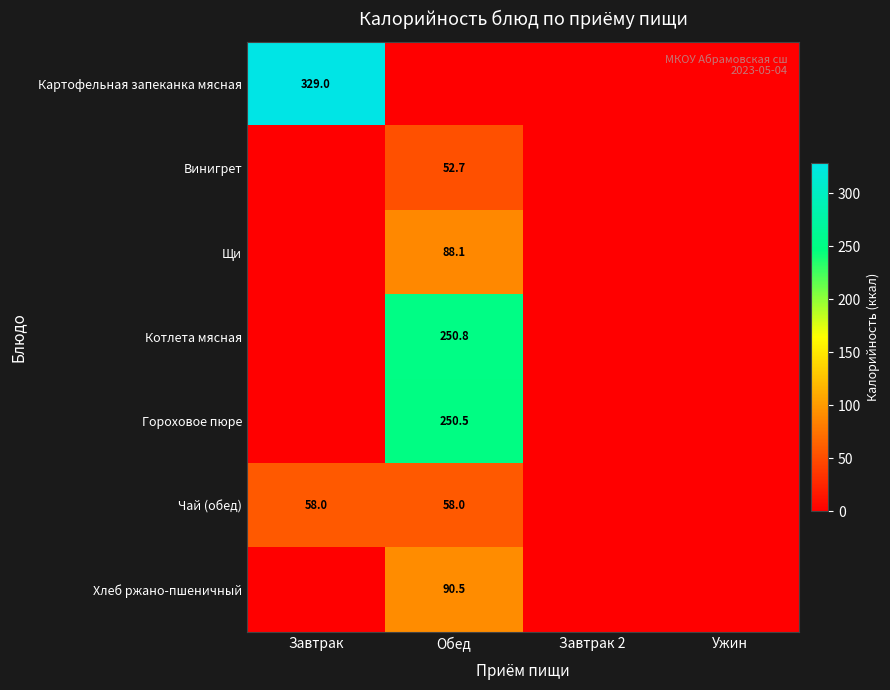

Is it true that Котлета мясная equals 250.8 at Обед?

True